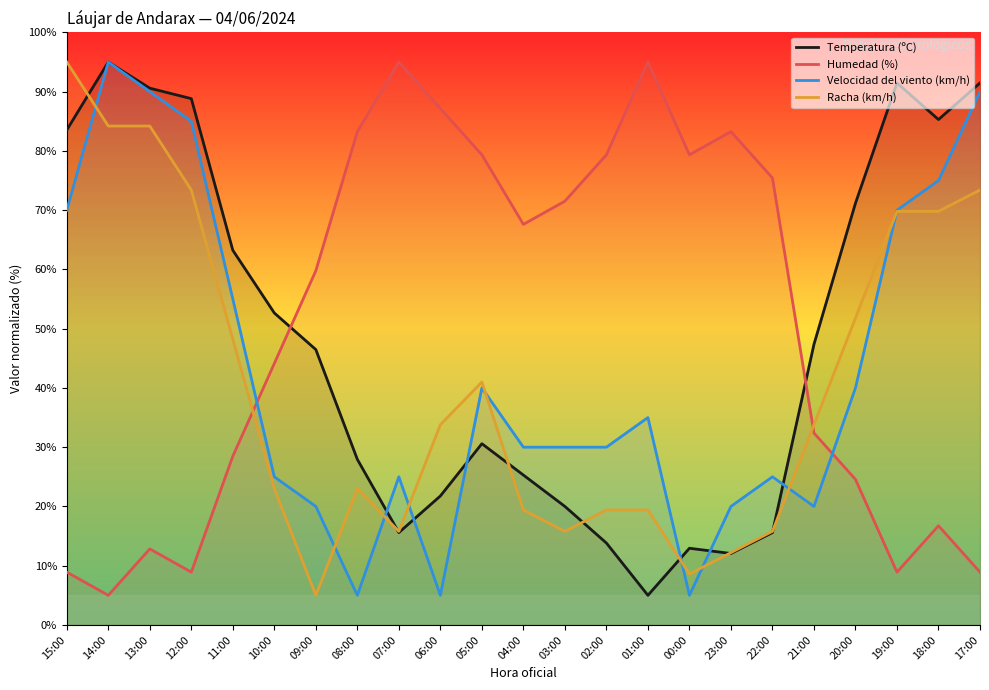

Where is the first local maximum for Temperatura (ºC)?

14:00